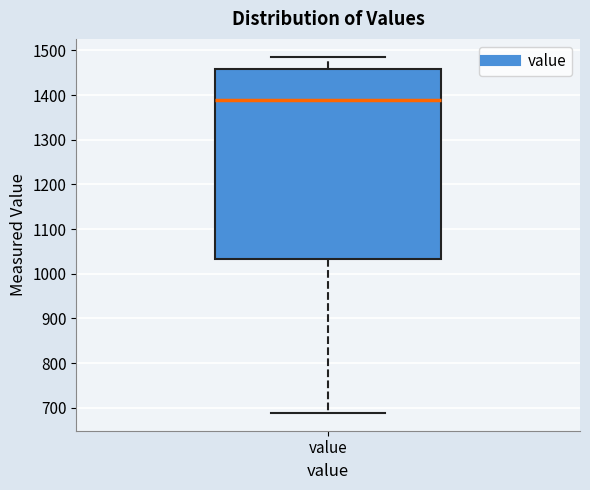

Transcribe this box plot: give where the median line is, the range the box spans, and where the two whiskers end, as read against the y-axis. The values are not printed on the chart, so give them approximately, as read against the axis.

median 1390, box 1030 to 1460, whiskers 690 to 1490